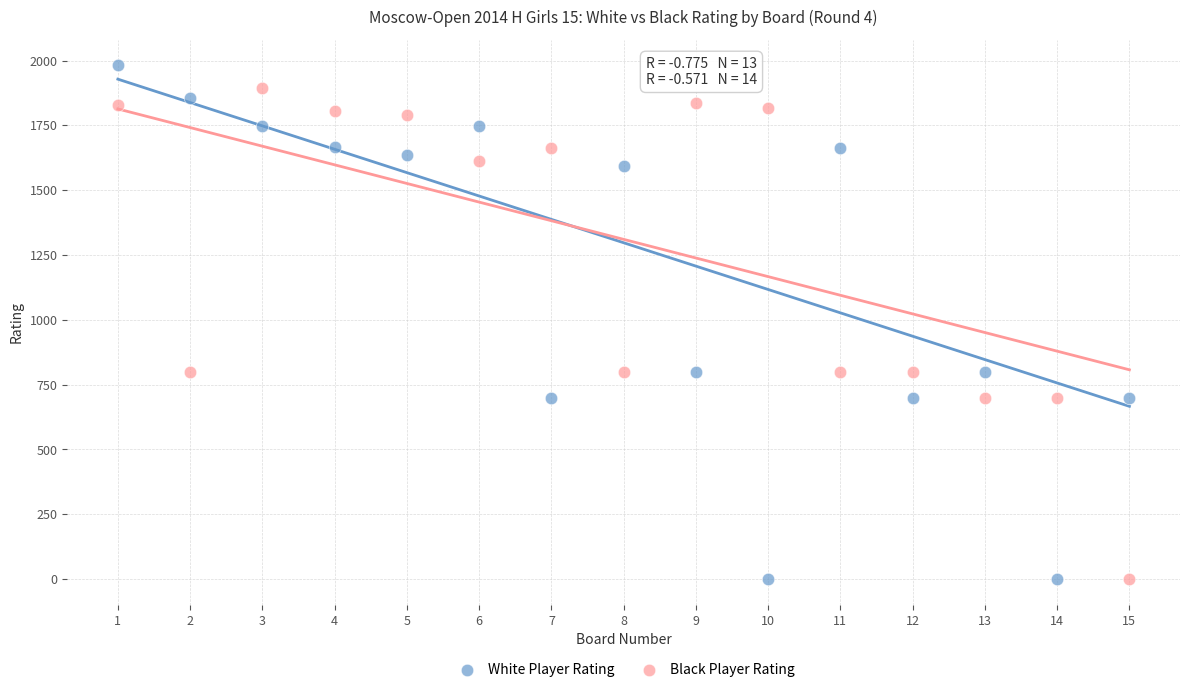

What is the X range (max minus min) for the scatter plot?

14